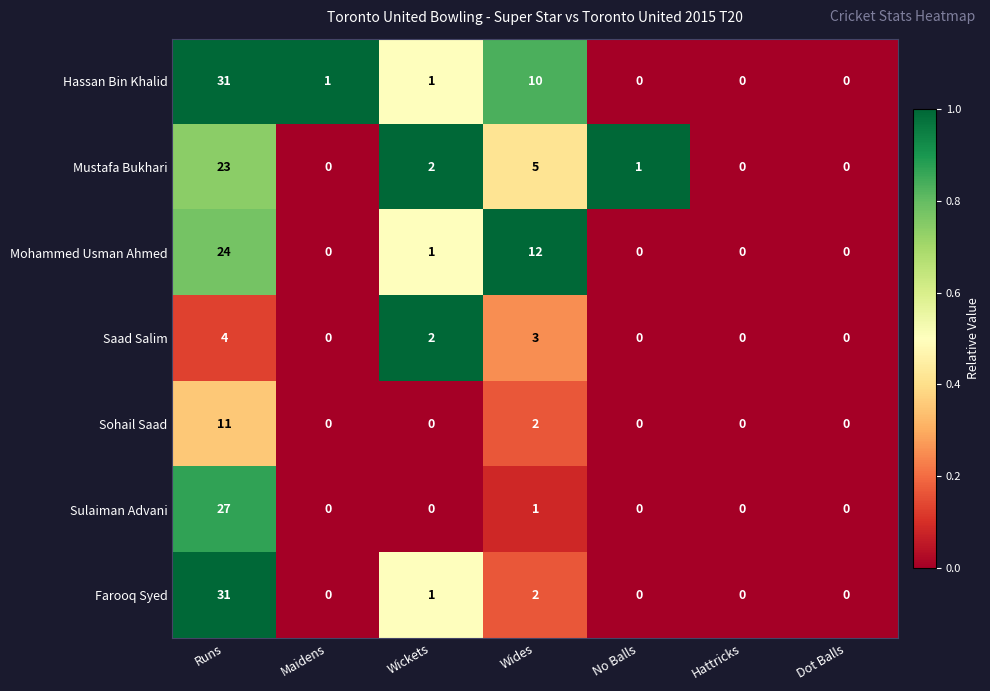

Between Maidens and Hattricks, which series saw the biggest shift?

Hassan Bin Khalid